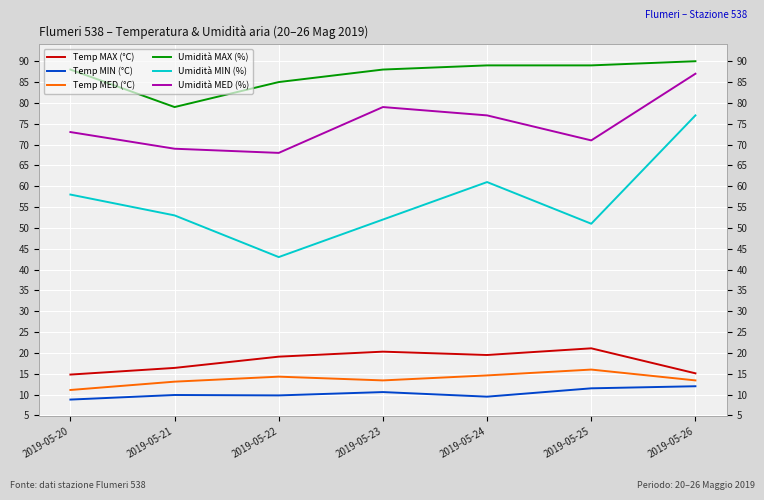

Where is the first local minimum for Umidità MIN (%)?

2019-05-22